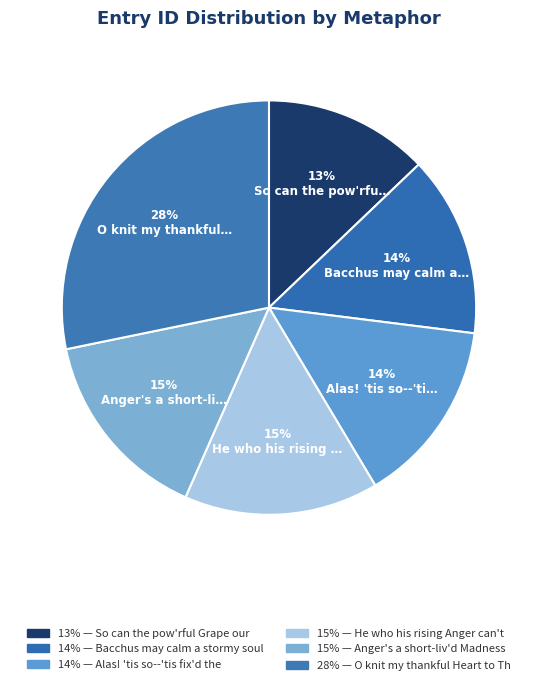

How many slices are in this pie chart?

6